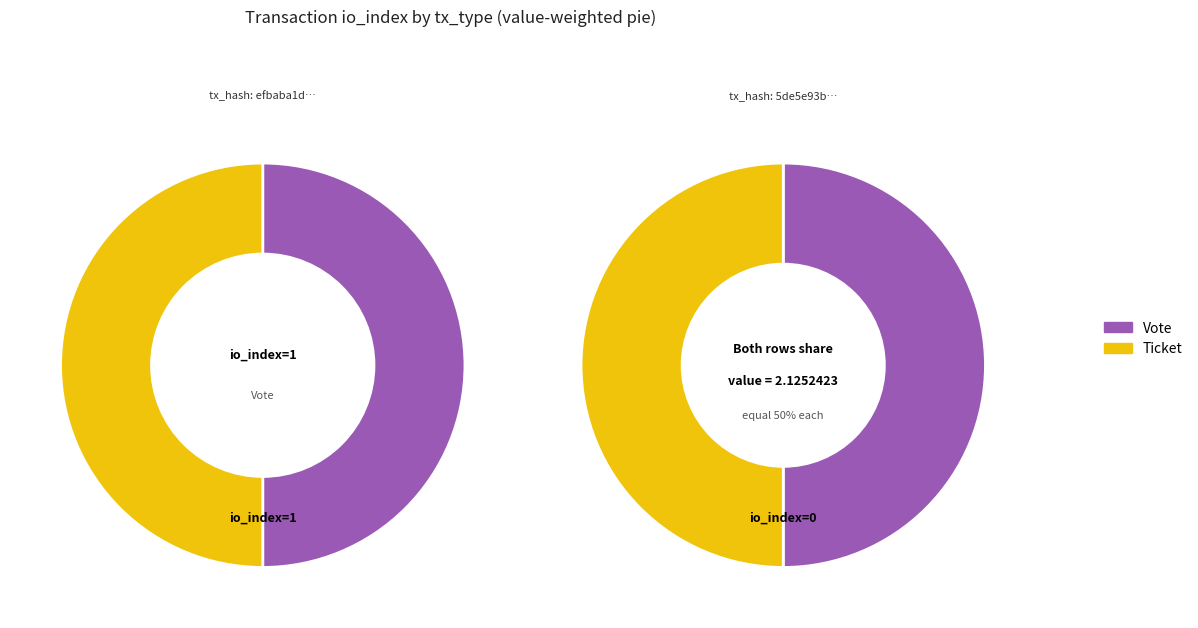

Which category has the biggest portion of the pie?

Vote